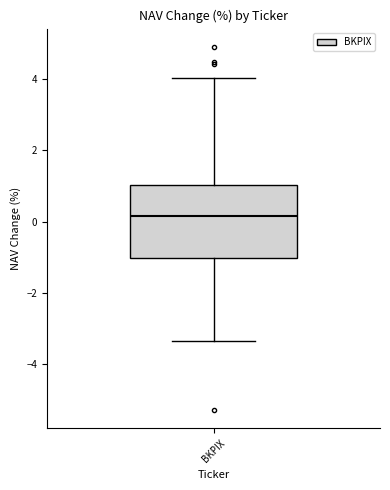

Read this box plot against the y-axis: the position of the median line, the range covered by the box, and the ends of both whiskers. The values are not printed on the chart, so give them approximately, as read against the axis.

median 0.2, box -1.0 to 1.0, whiskers -3.4 to 4.0